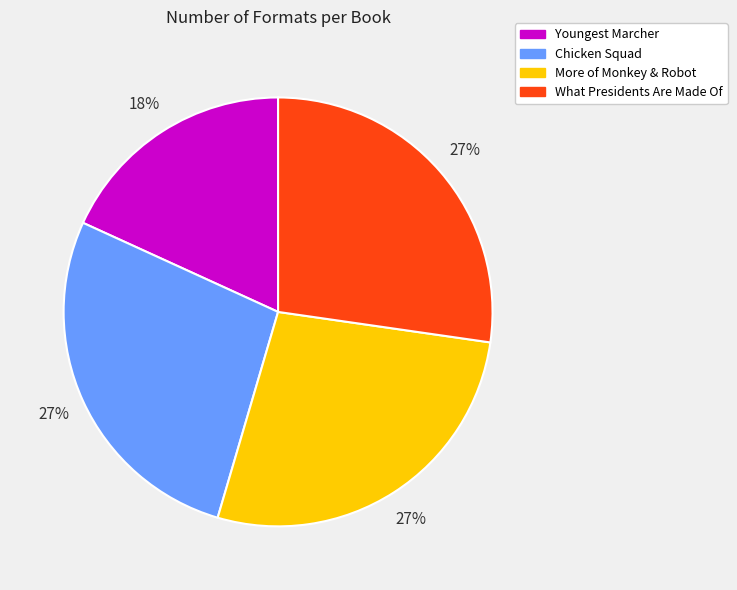

To the nearest percent, what is the average slice percentage?

25%